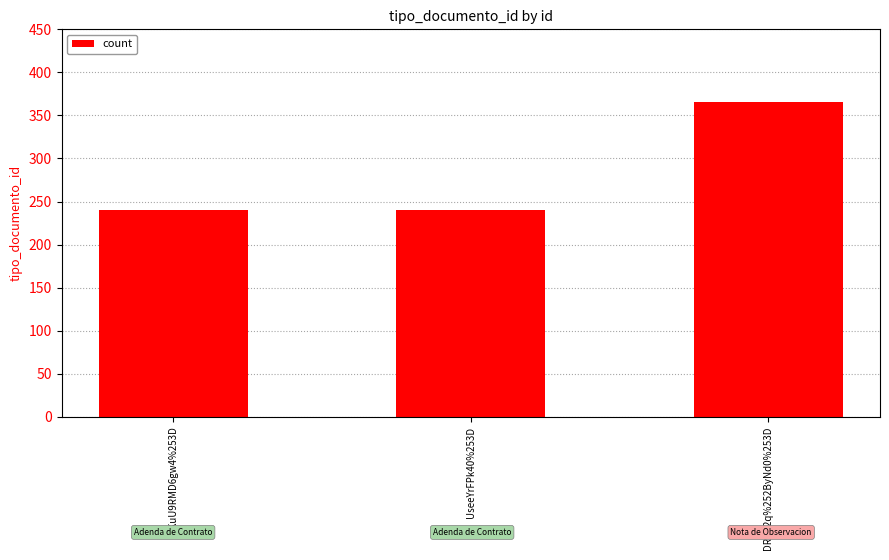

What is the smallest value displayed?

240